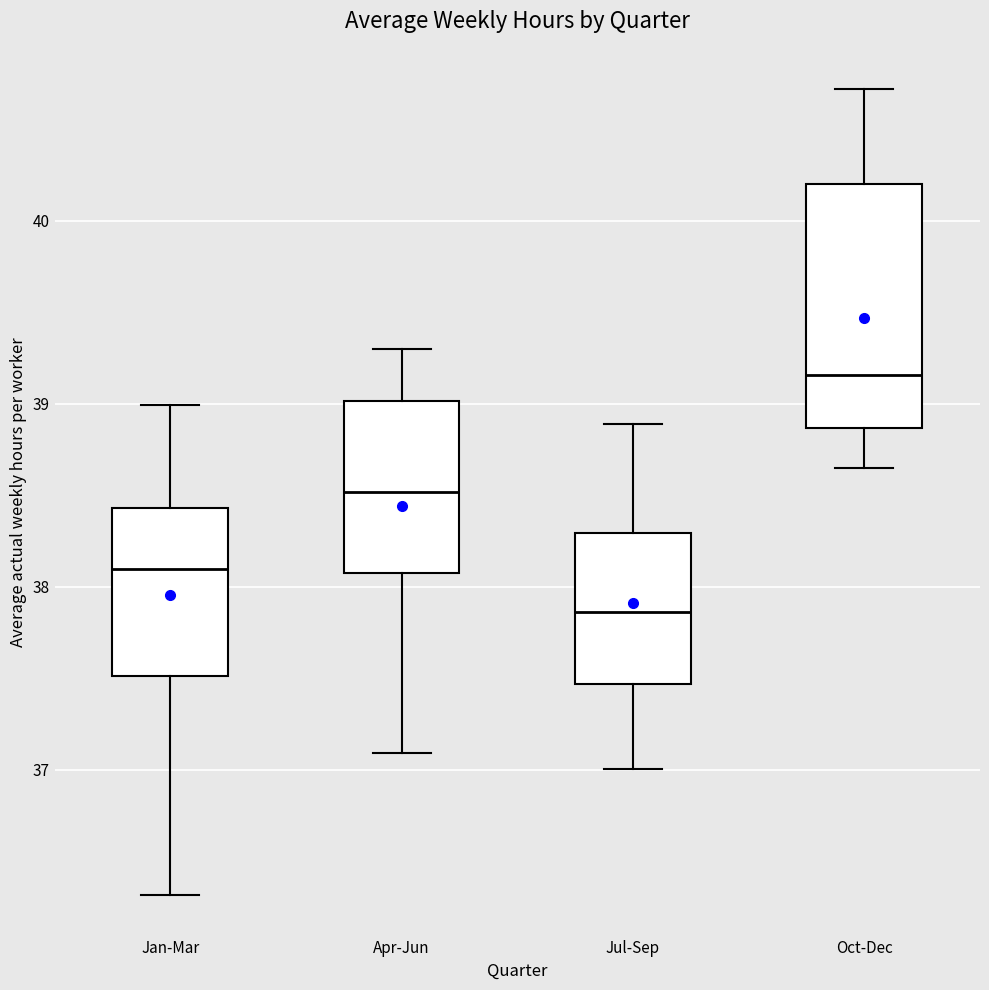

Which box is the tallest, from its lower edge to its upper edge?

Oct-Dec